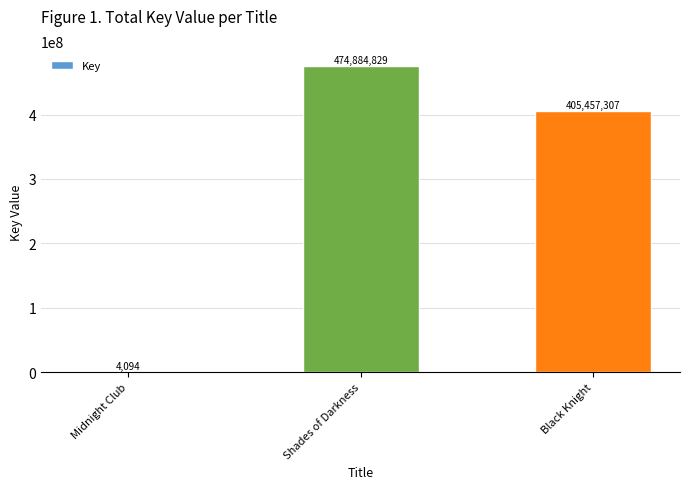

The value at Midnight Club is 4094. True or false?

True